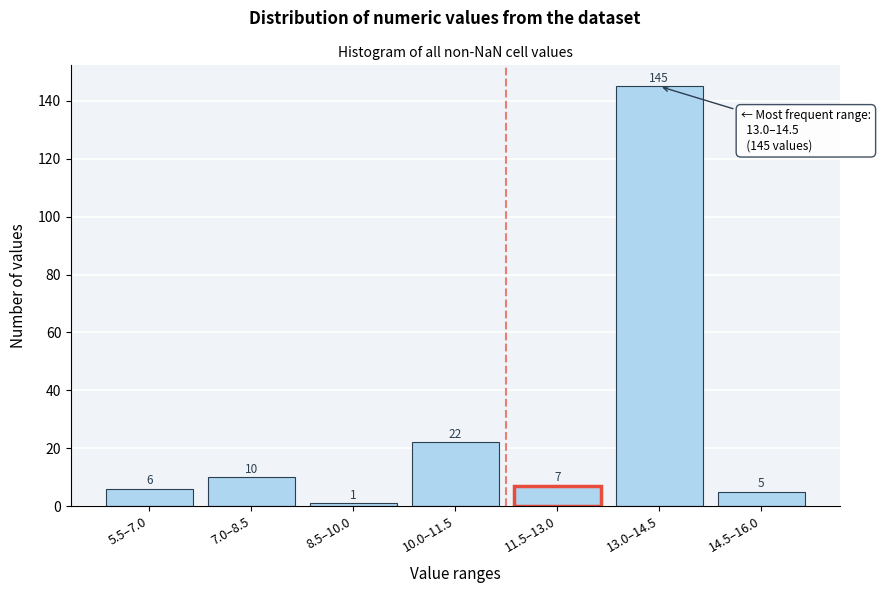

Reading left to right, what are all the values shown in this chart?

5.5–7.0=6	7.0–8.5=10	8.5–10.0=1	10.0–11.5=22	11.5–13.0=7	13.0–14.5=145	14.5–16.0=5